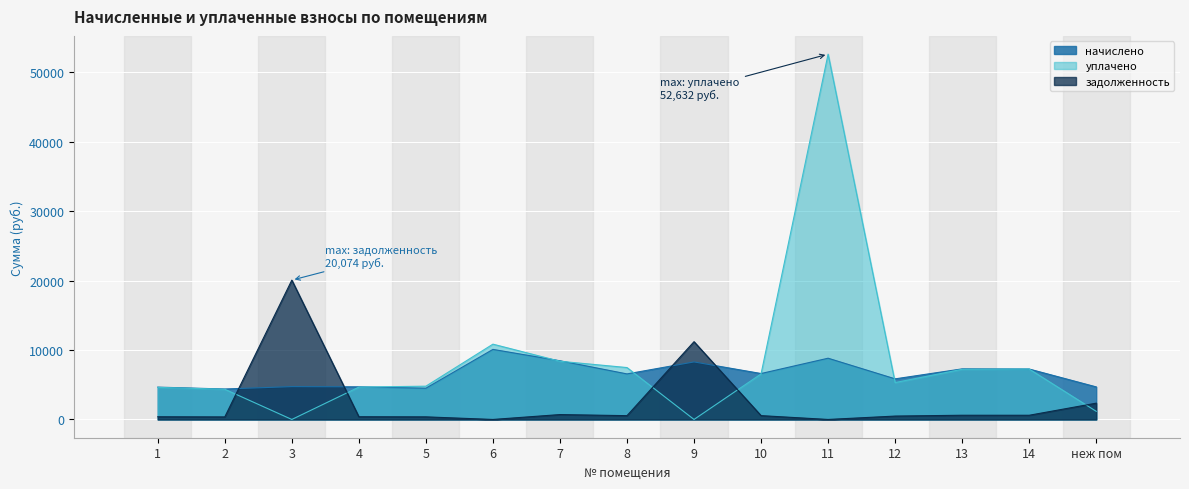

How many lines are shown in the chart?

3